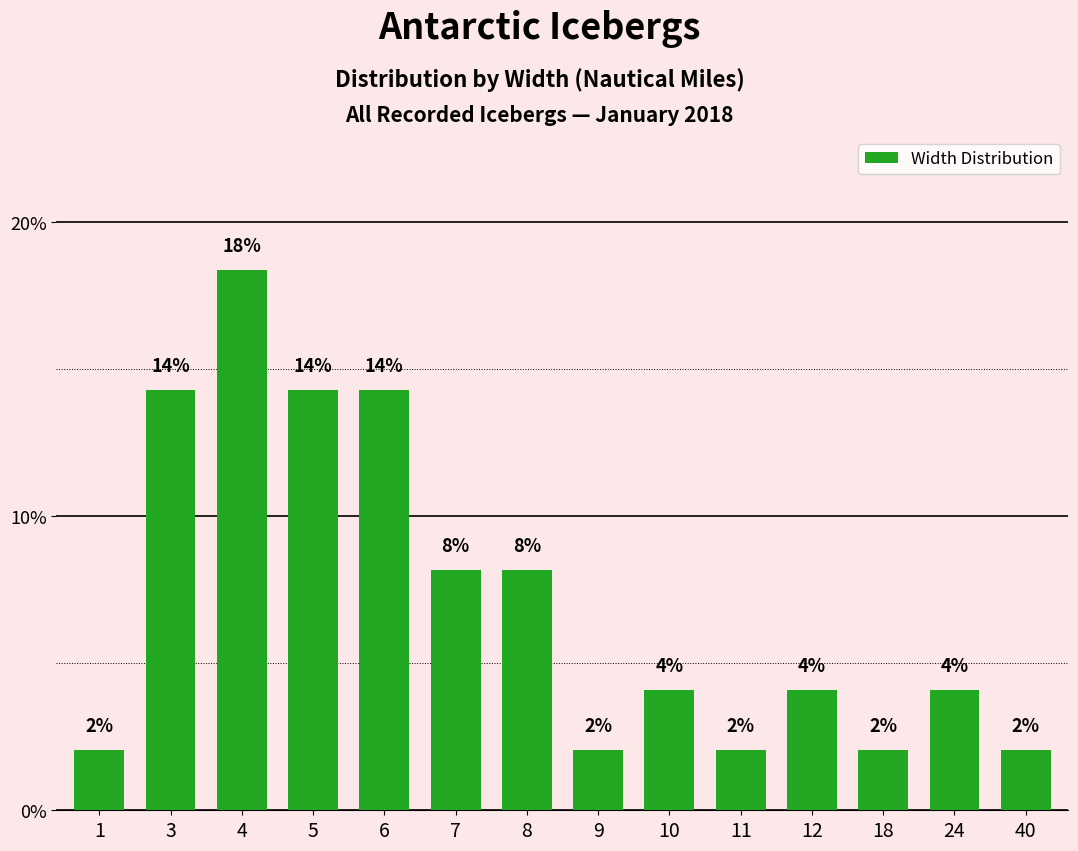

Rank the categories by value from highest to lowest.

4, 3, 5, 6, 7, 8, 10, 12, 24, 1, 9, 11, 18, 40